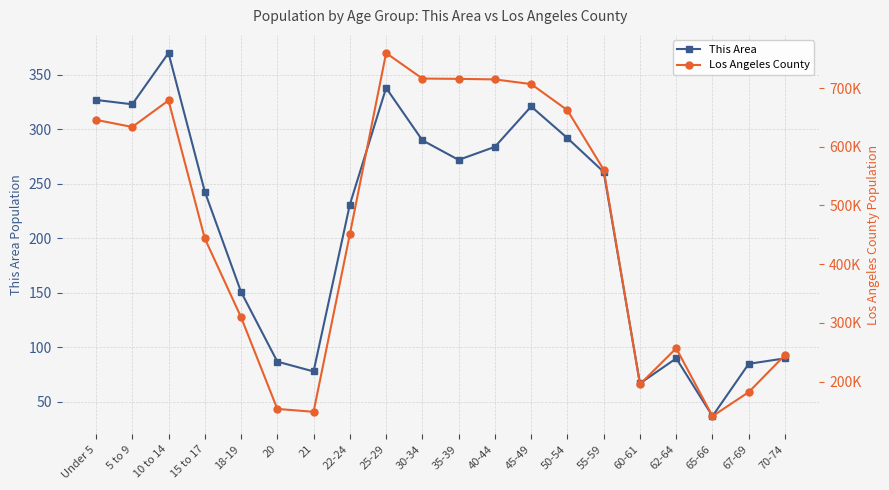

Does the chart have visible grid lines?

Yes